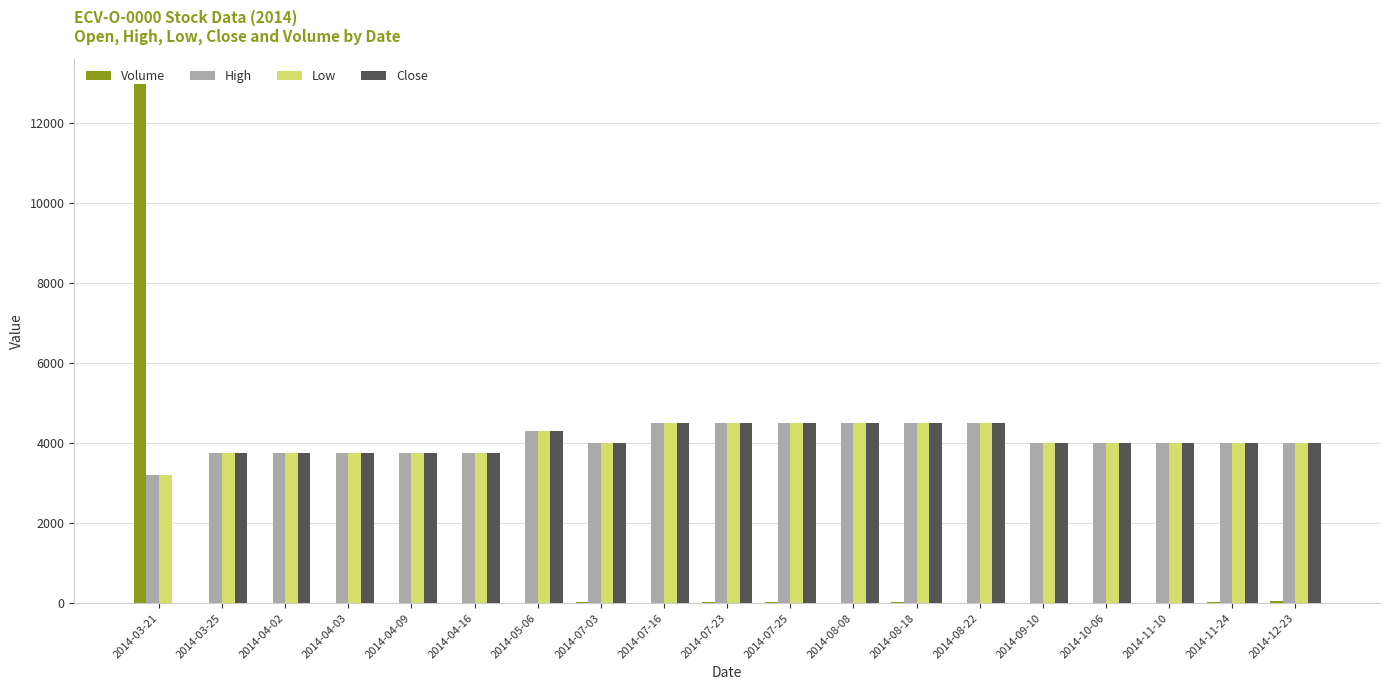

The value of Close at 2014-12-23 is 4000. True or false?

True